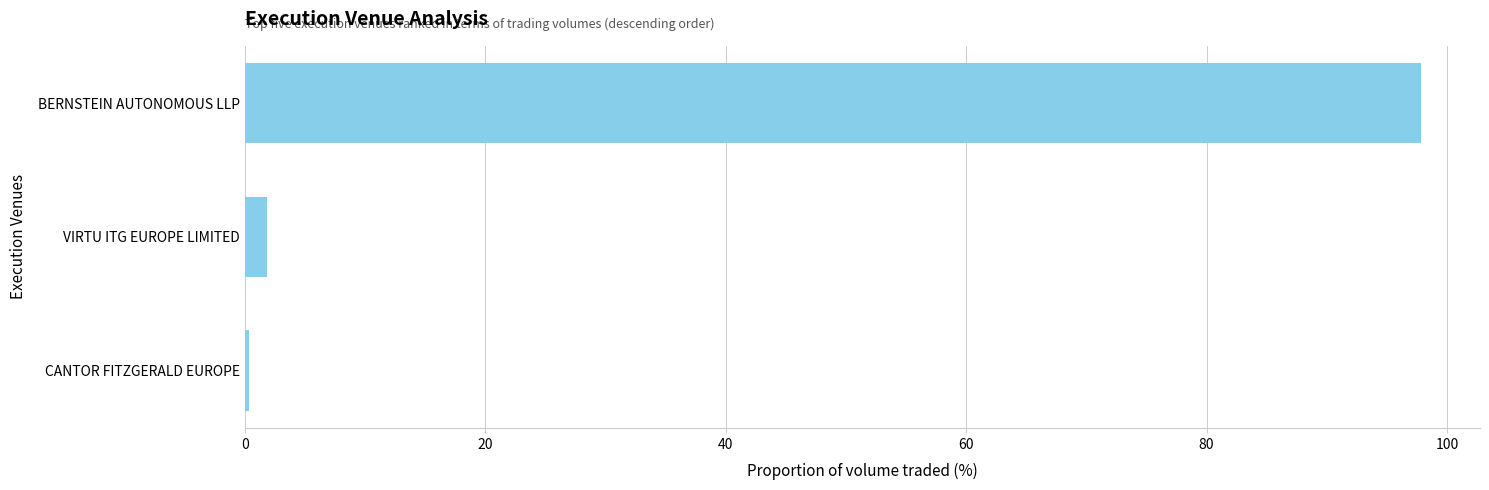

Reading bottom to top, extract all data points from this chart.

CANTOR FITZGERALD EUROPE=0.3	VIRTU ITG EUROPE LIMITED=1.8	BERNSTEIN AUTONOMOUS LLP=97.9